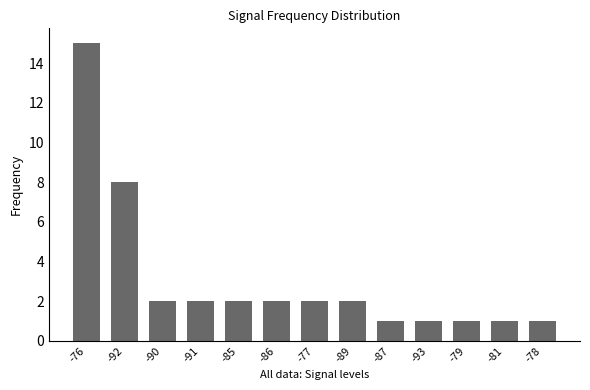

Reading left to right, extract all data points from this chart.

-76=15	-92=8	-90=2	-91=2	-85=2	-86=2	-77=2	-89=2	-87=1	-93=1	-79=1	-81=1	-78=1